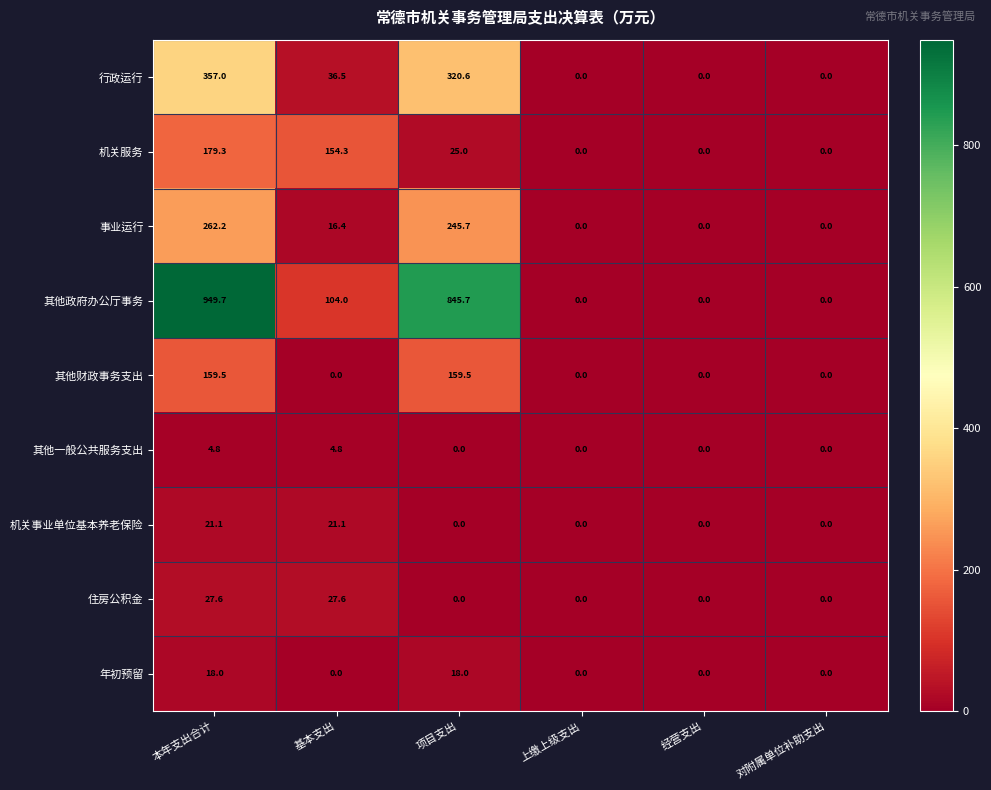

At how many categories does at least one series exceed 300?

2